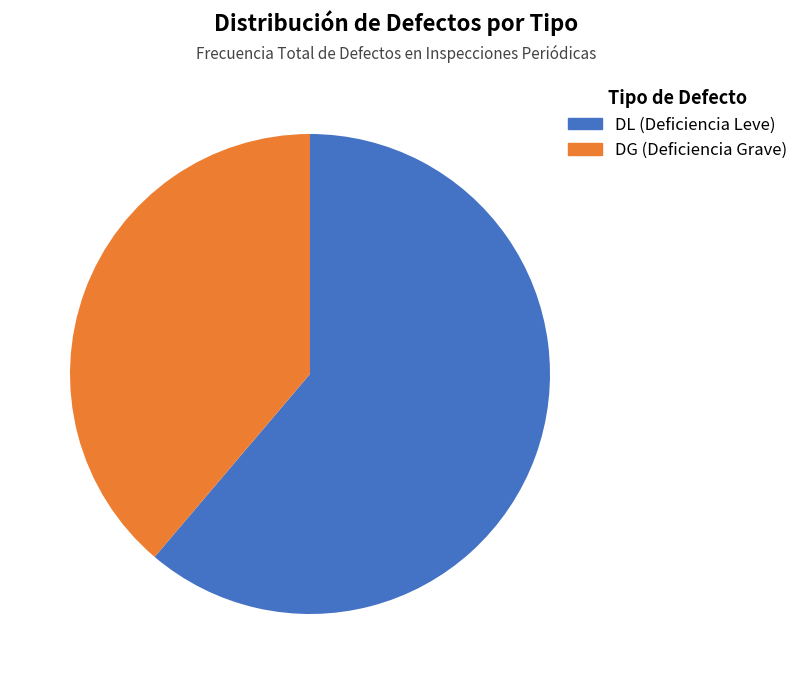

Does any single category account for the majority?

Yes